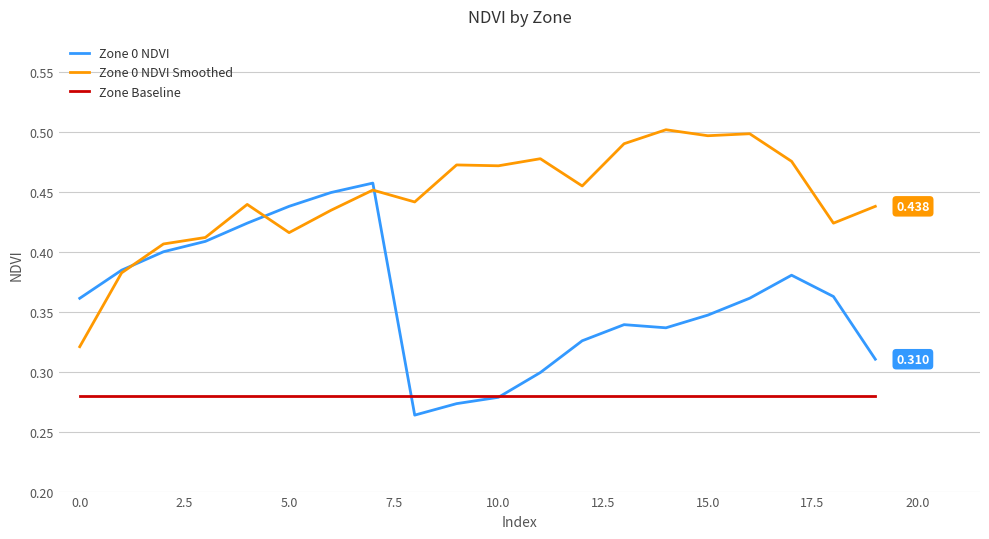

How many lines are shown in the chart?

3